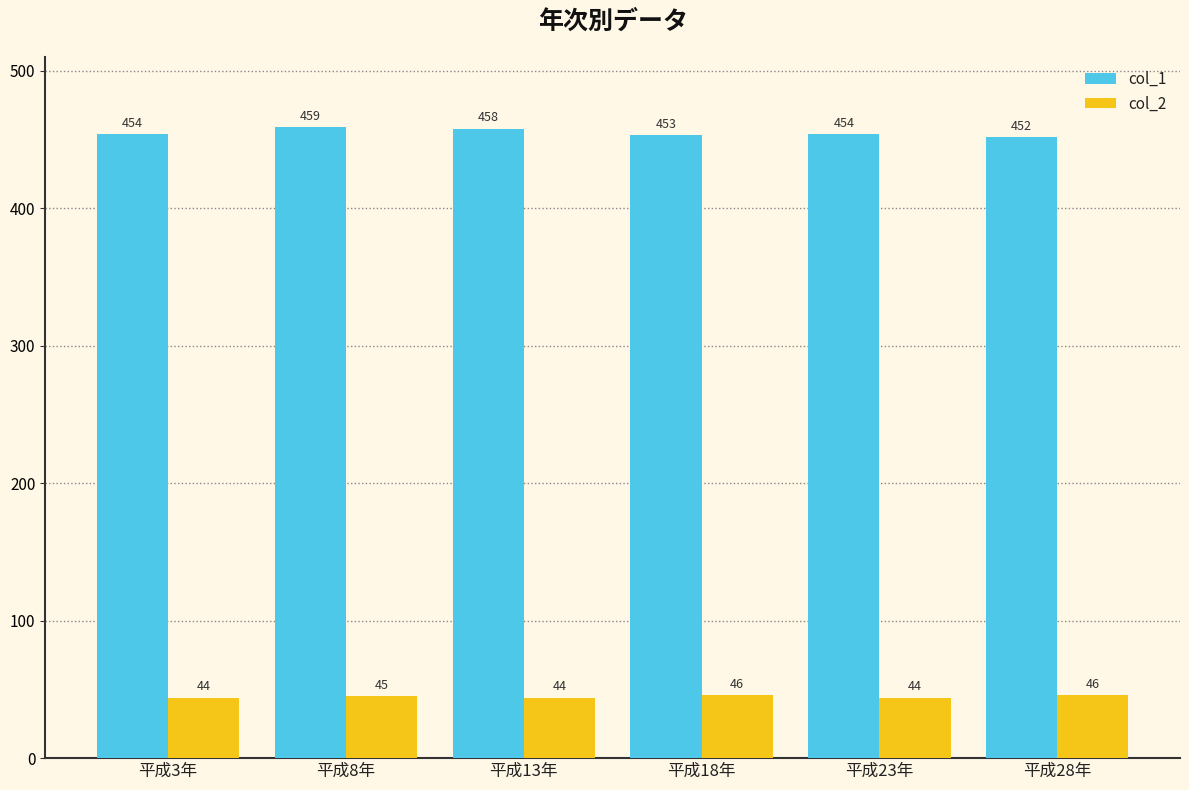

At 平成28年, list the series in order from smallest to largest.

col_2, col_1